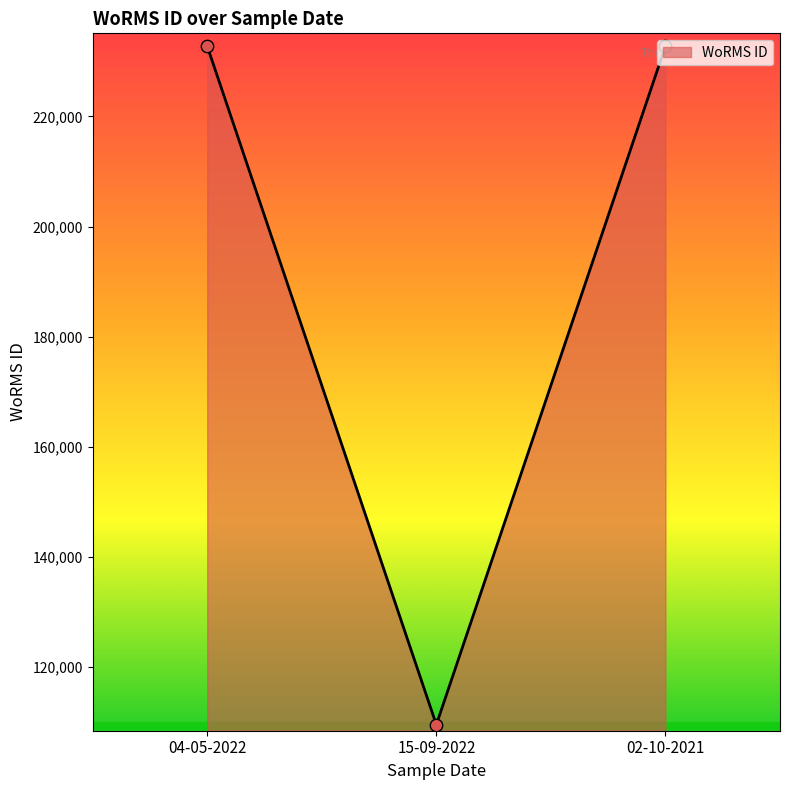

Which has a higher value, 15-09-2022 or 04-05-2022?

04-05-2022